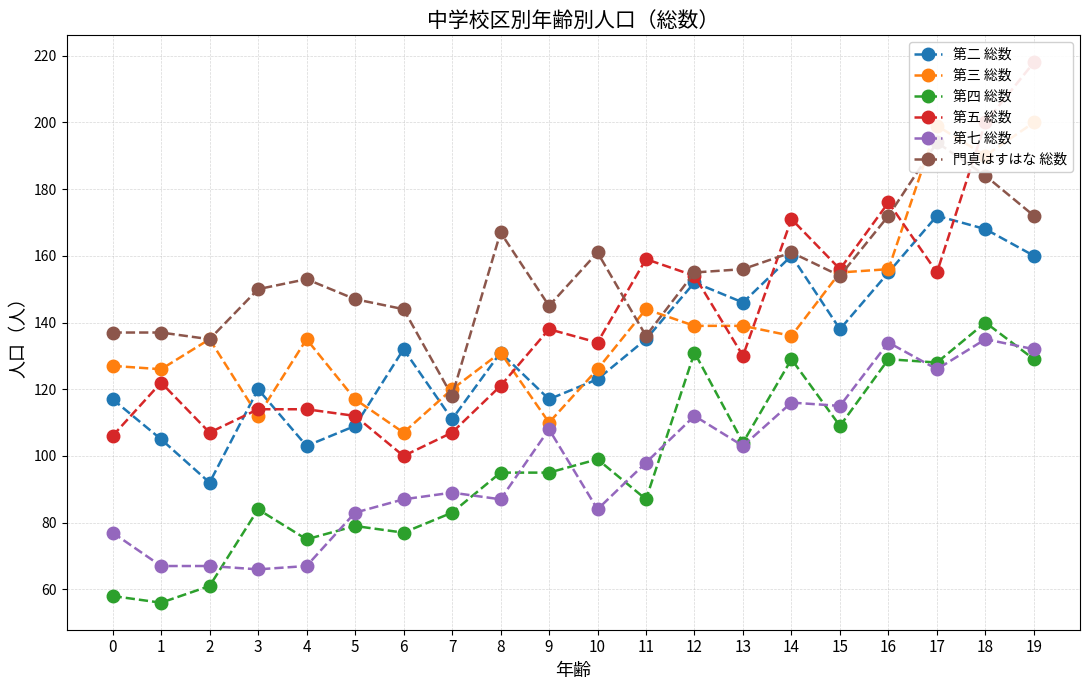

True or false: 第七 総数 and 第三 総数 intersect in this chart.

False